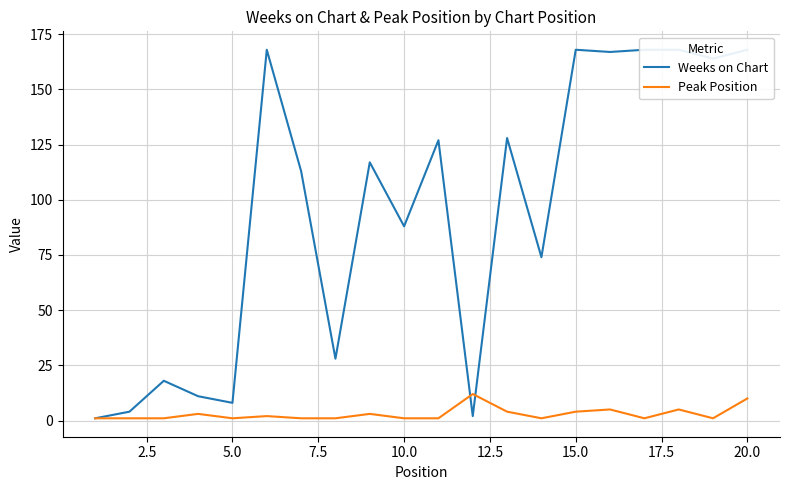

Reading left to right, list all the values displayed in this chart.

Weeks on Chart: 1	4	18	11	8	168	113	28	117	88	127	2	128	74	168	167	168	168	164	168
Peak Position: 1	1	1	3	1	2	1	1	3	1	1	12	4	1	4	5	1	5	1	10